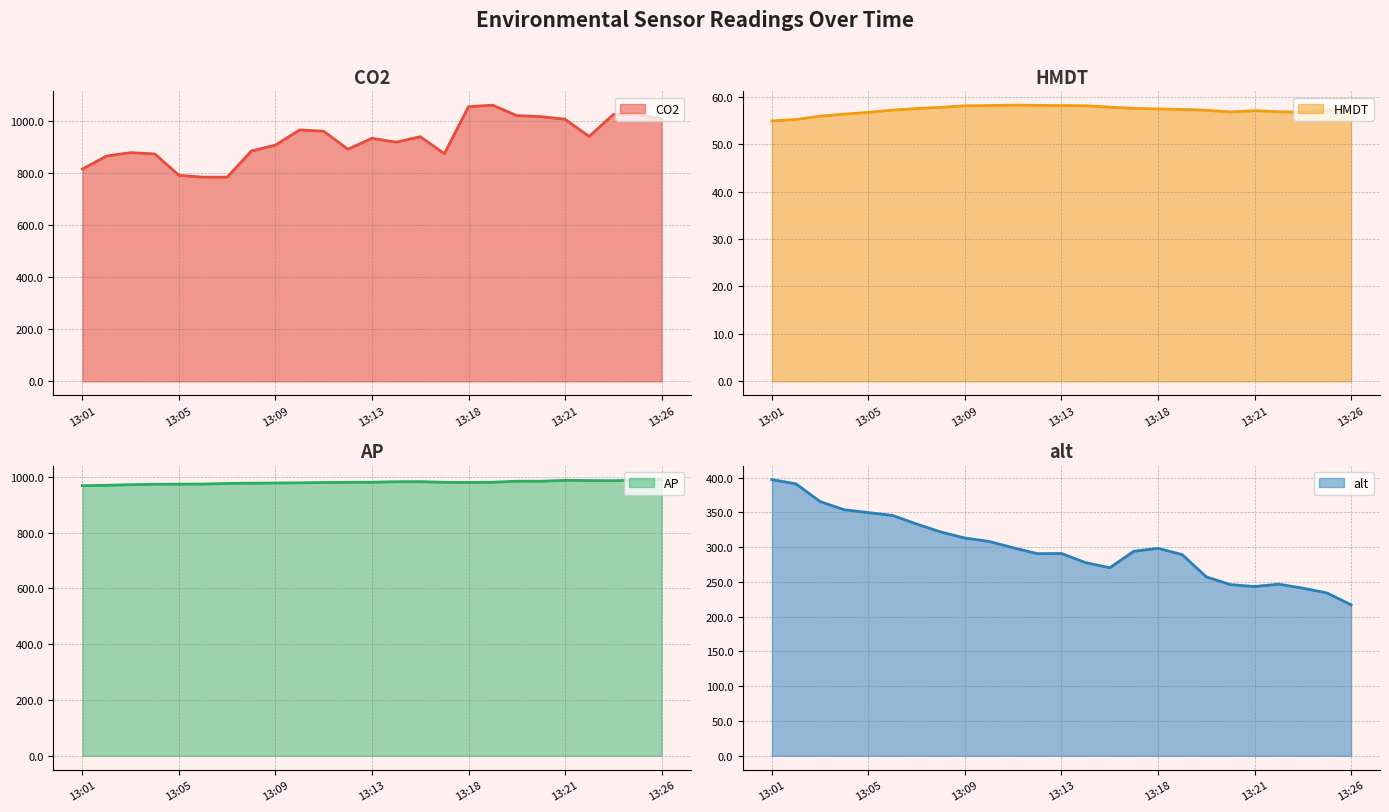

Which series has the largest total across all categories?

AP line